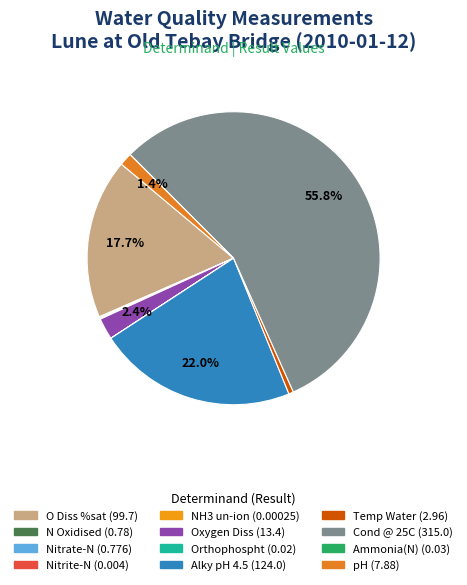

To the nearest percent, what is the difference between the largest and smallest slice percentages?

56%